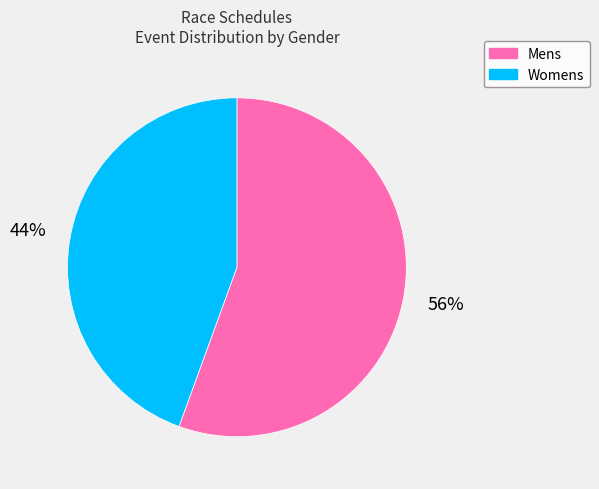

Combined, do Mens and Womens account for over 50%?

Yes